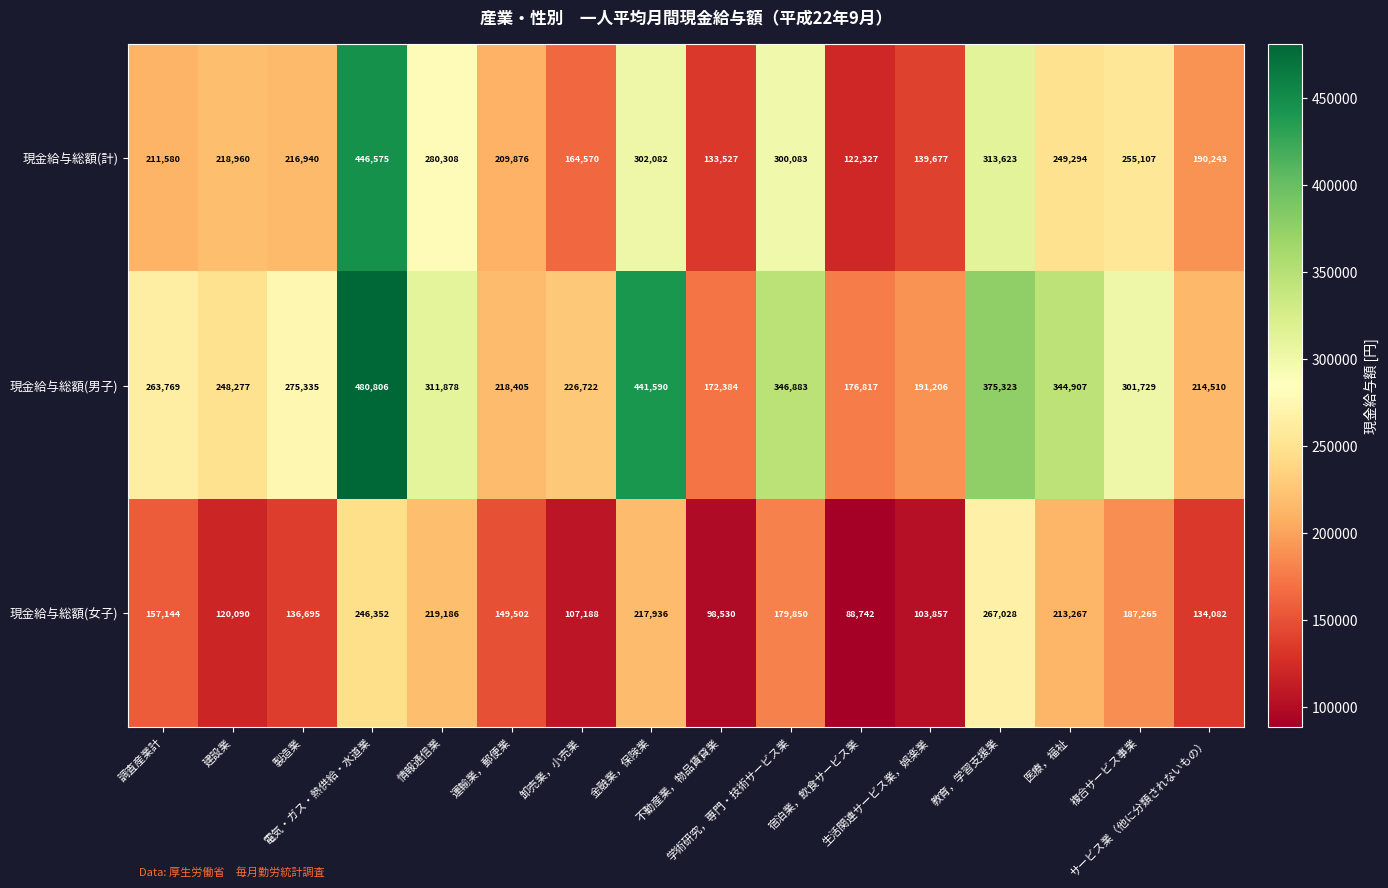

What is the average value of the 現金給与総額(男子) series?

286909